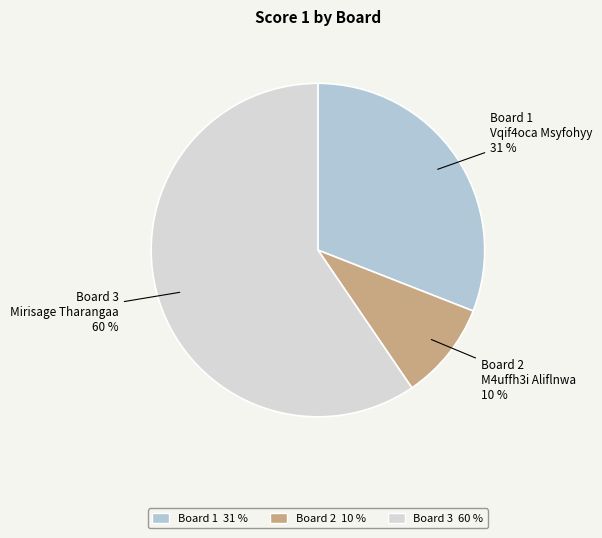

To the nearest percent, what is the average slice percentage?

33%